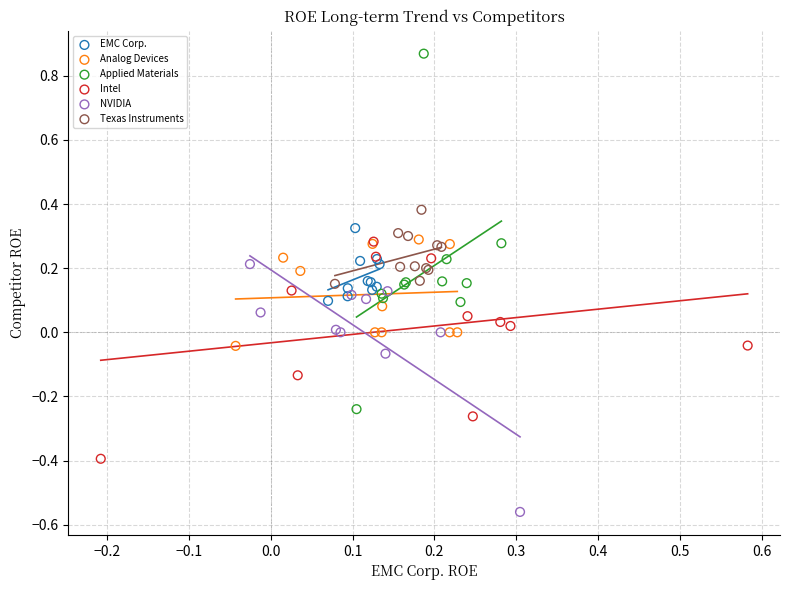

Which series has the largest Y range (max minus min)?

Applied Materials